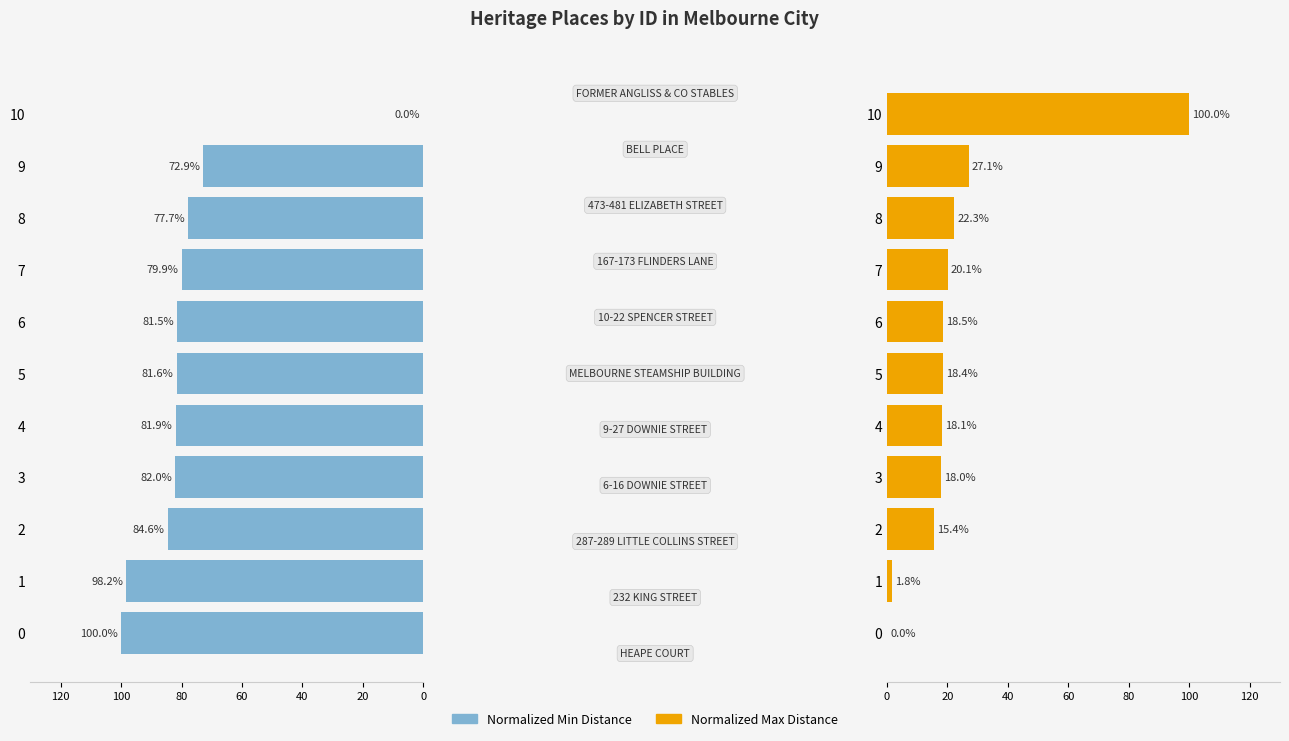

The value of Normalized Max Distance at 10 is 47.8. True or false?

False